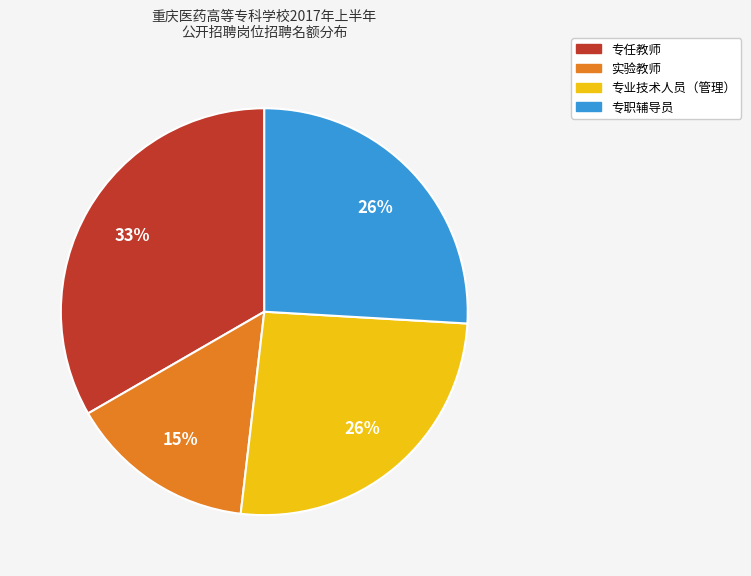

Is there any slice that represents more than half of the pie?

No